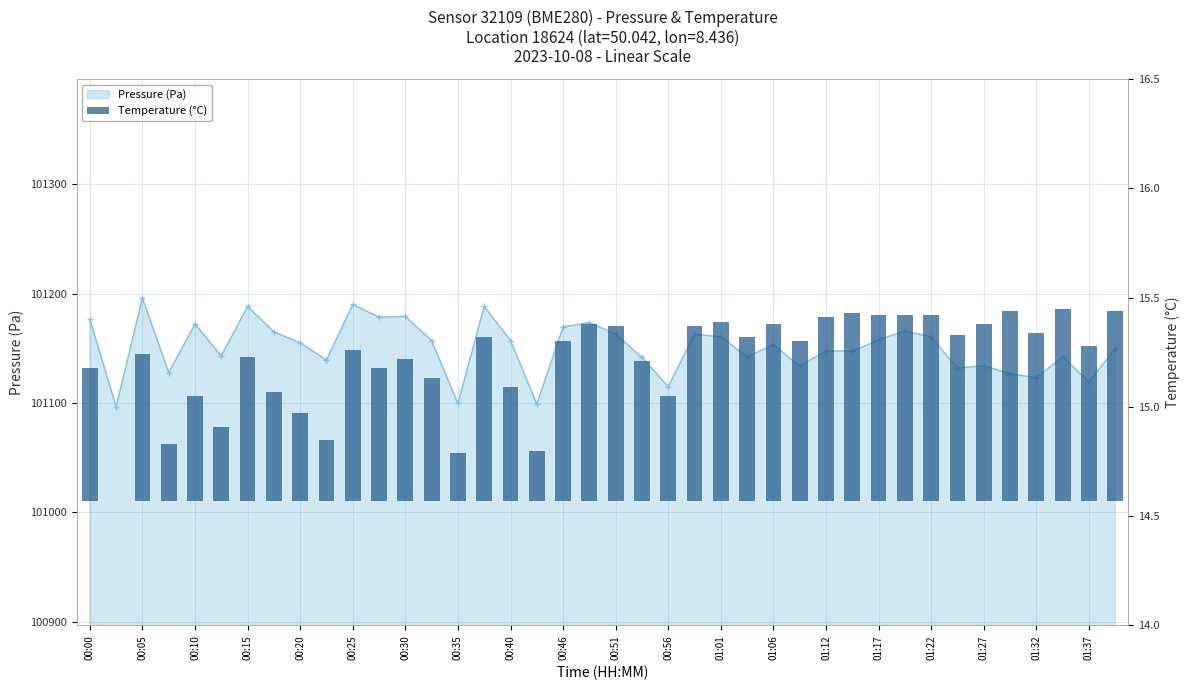

How many bars are there in total?

40